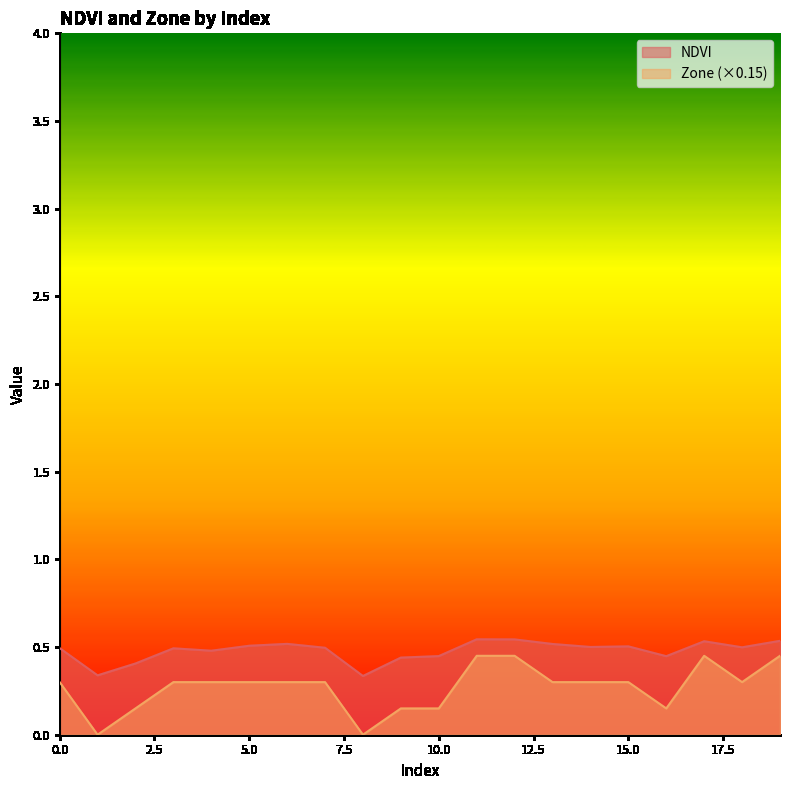

How many data points does each series have?

20